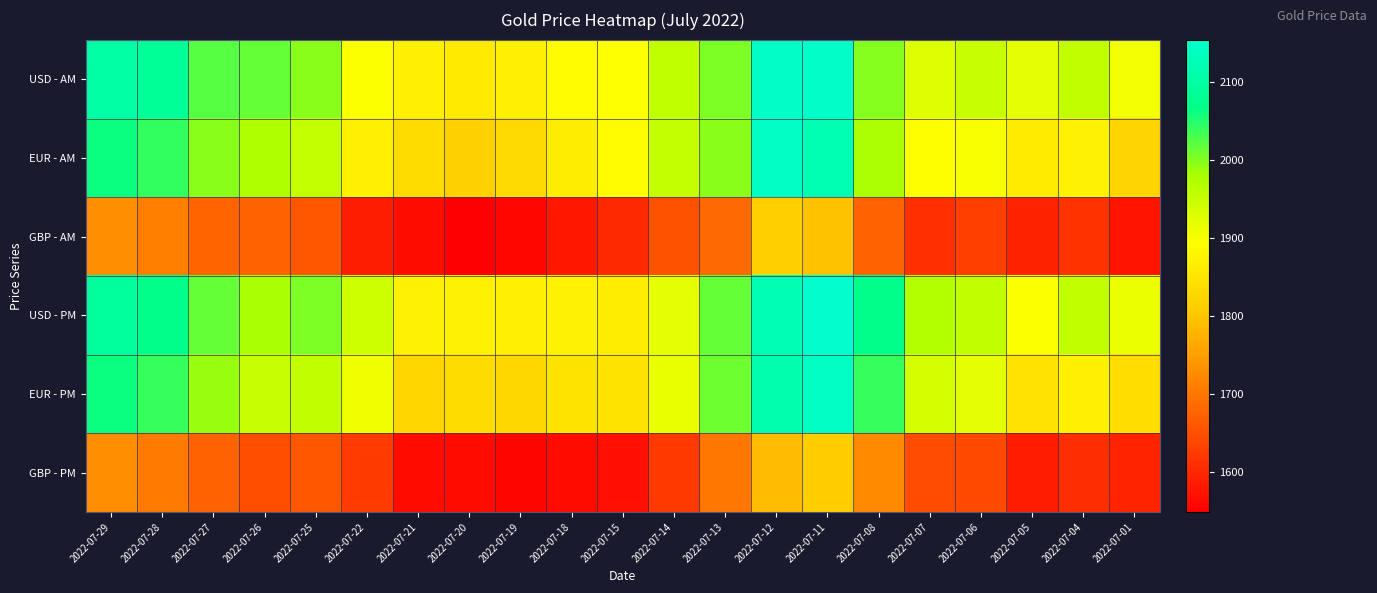

What is the spread (max minus min) of values at 2022-07-12?

355.7